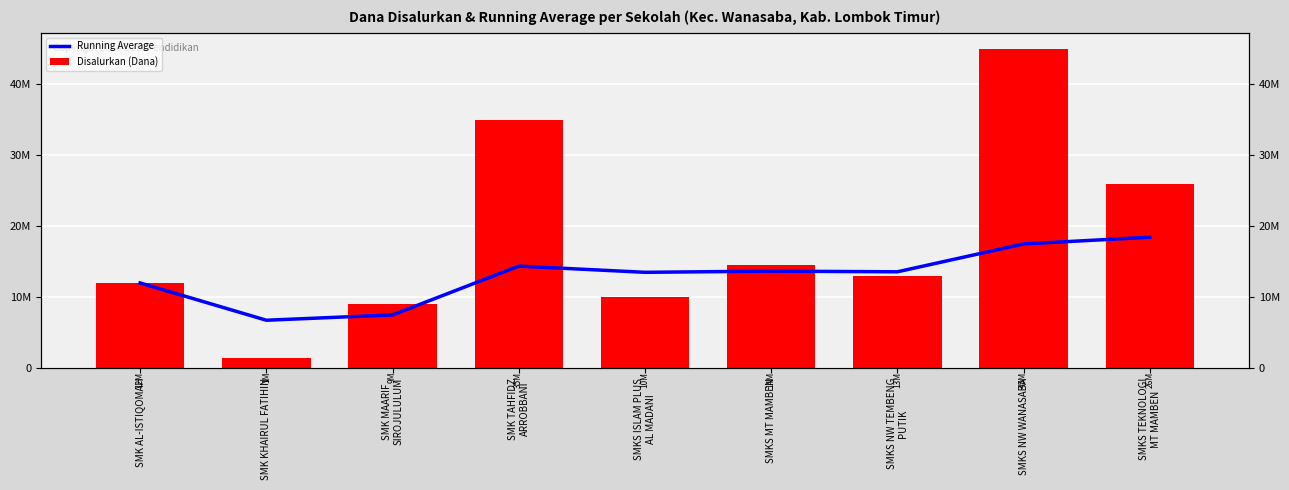

What value does the Running Average series have at SMKS MT MAMBEN?

13666666.7